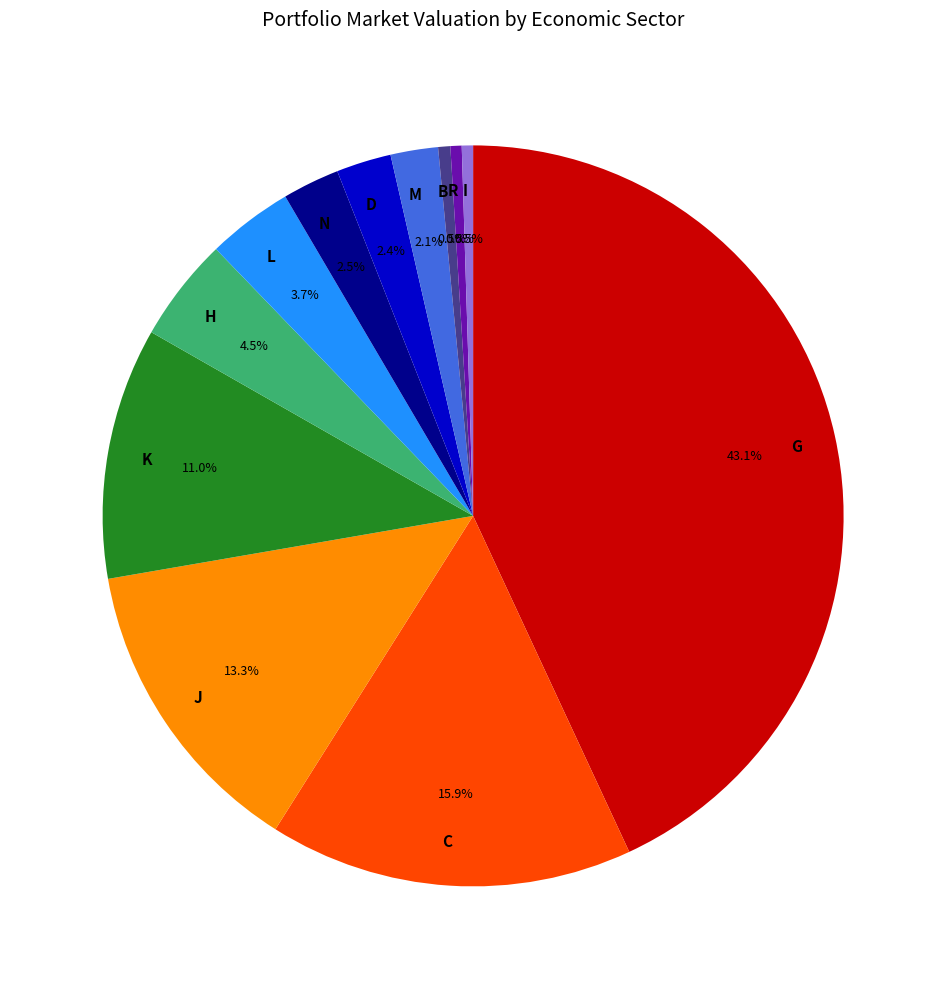

What is the largest slice in the pie chart?

G